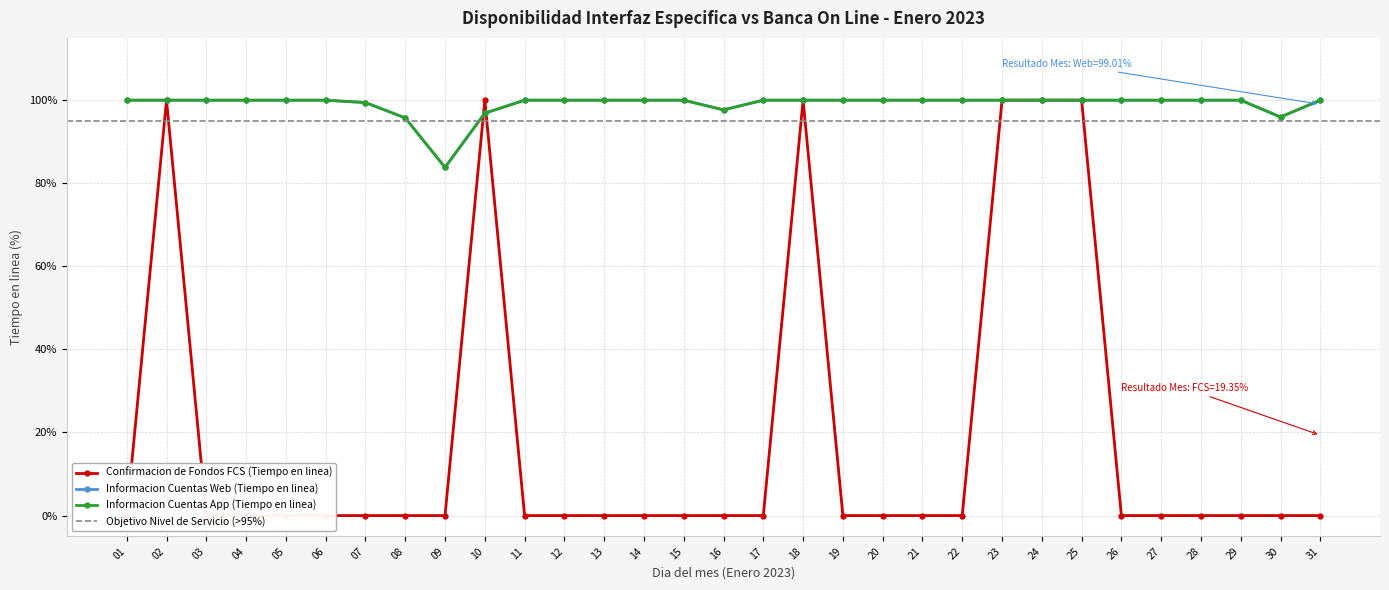

Rank the categories by Confirmacion de Fondos FCS (Tiempo en linea) value from highest to lowest.

02, 10, 18, 23, 24, 25, 01, 03, 04, 05, 06, 07, 08, 09, 11, 12, 13, 14, 15, 16, 17, 19, 20, 21, 22, 26, 27, 28, 29, 30, 31